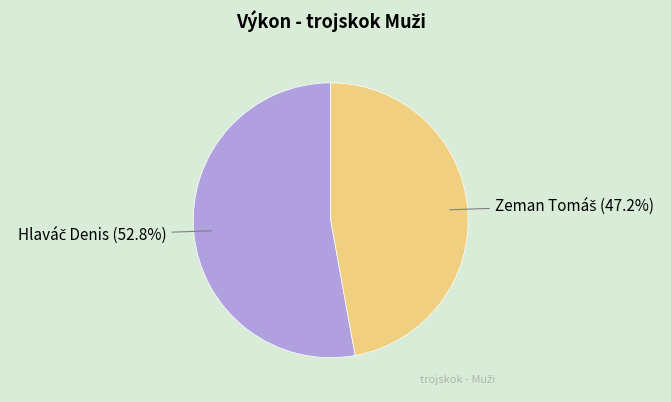

How many segments does this pie chart have?

2